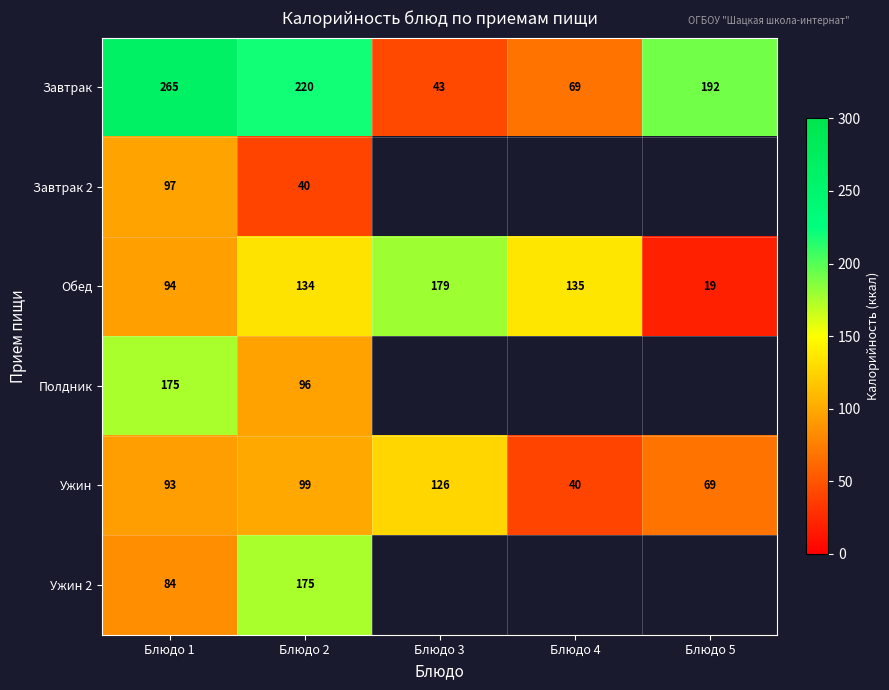

Rank the categories by Обед value from lowest to highest.

Блюдо 5, Блюдо 1, Блюдо 2, Блюдо 4, Блюдо 3